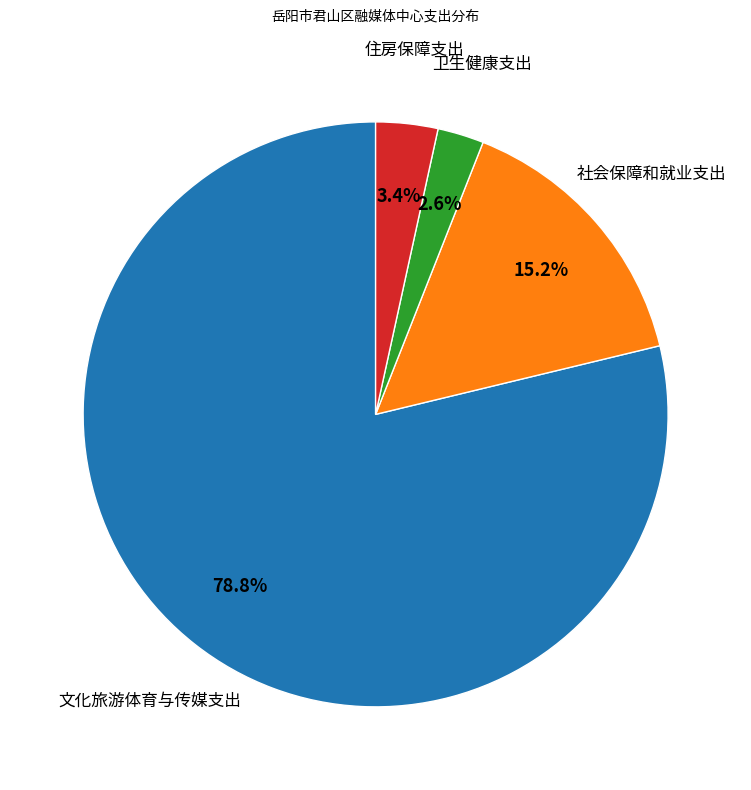

How many slices are in this pie chart?

4